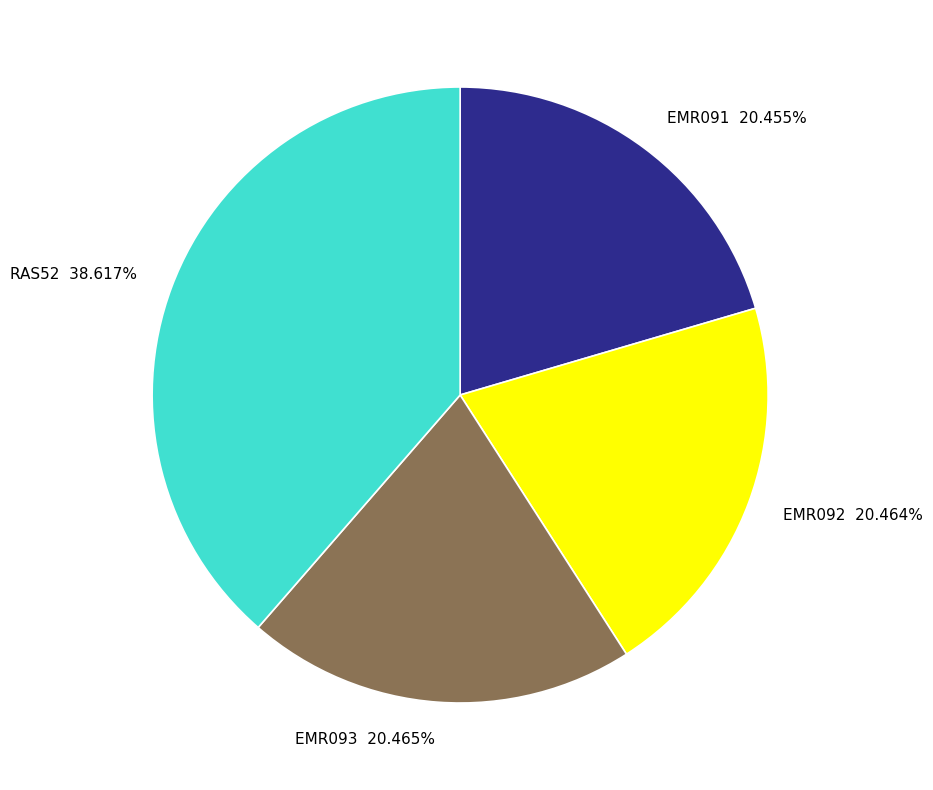

How many segments does this pie chart have?

4